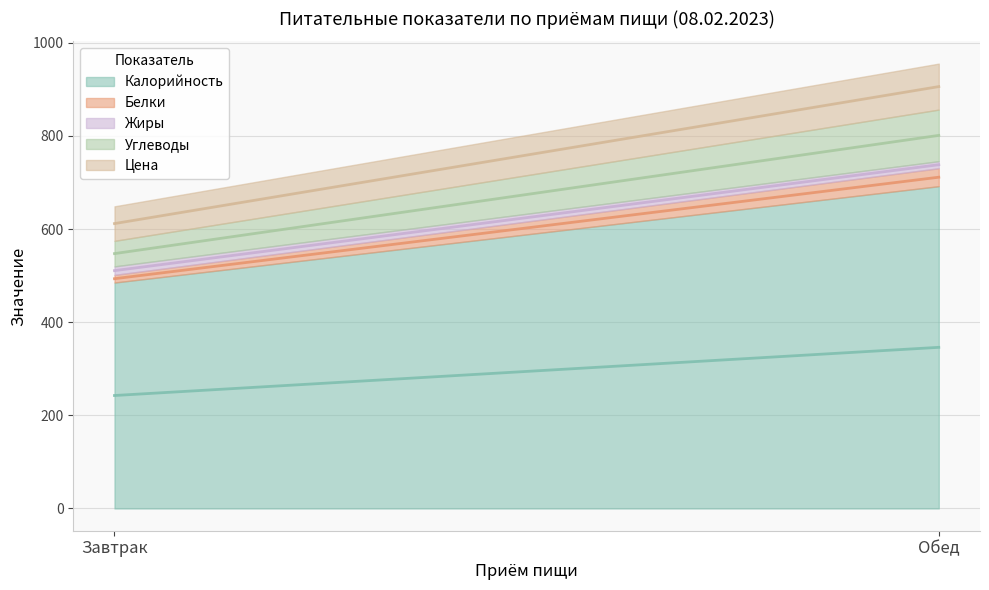

Which category has the lowest value in the Белки series?

Завтрак